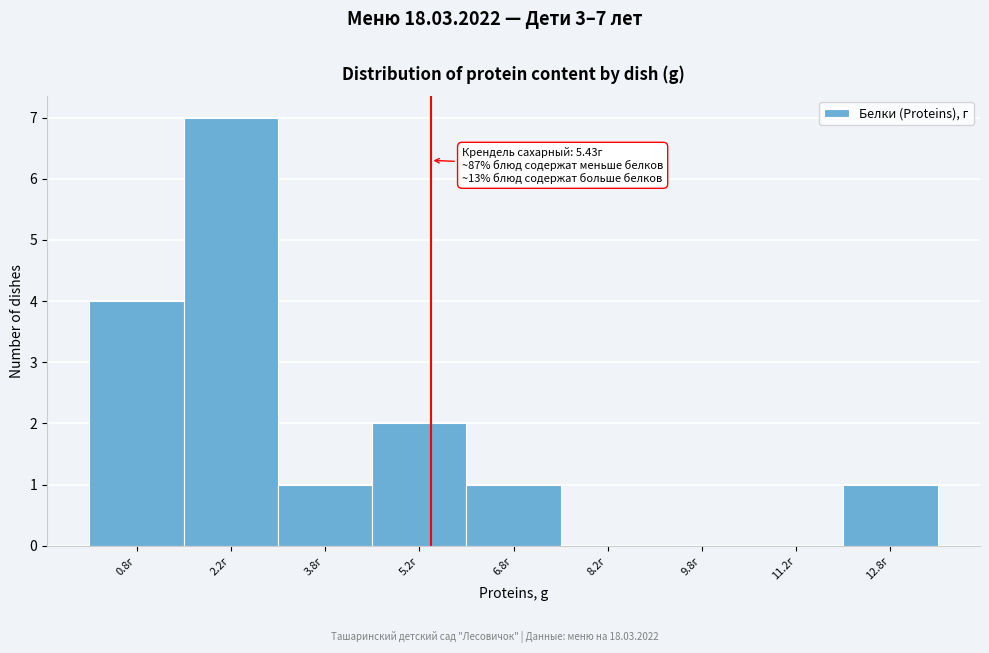

Over which range of the x-axis is the bar tallest?

1.5 to 3.0